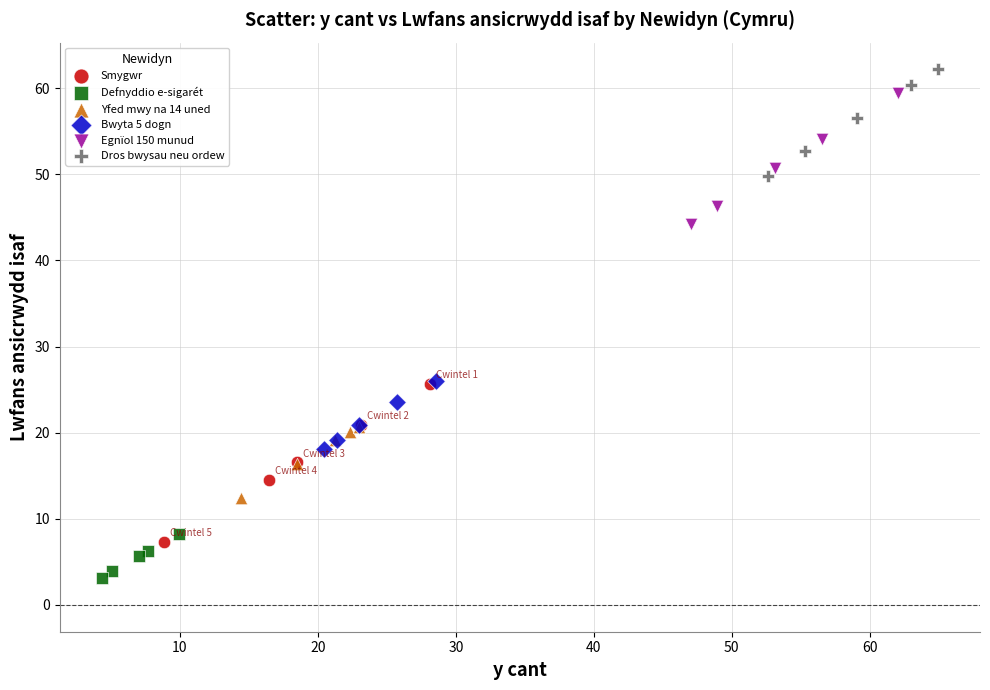

Which series reaches the minimum Y coordinate?

Defnyddio e-sigarét